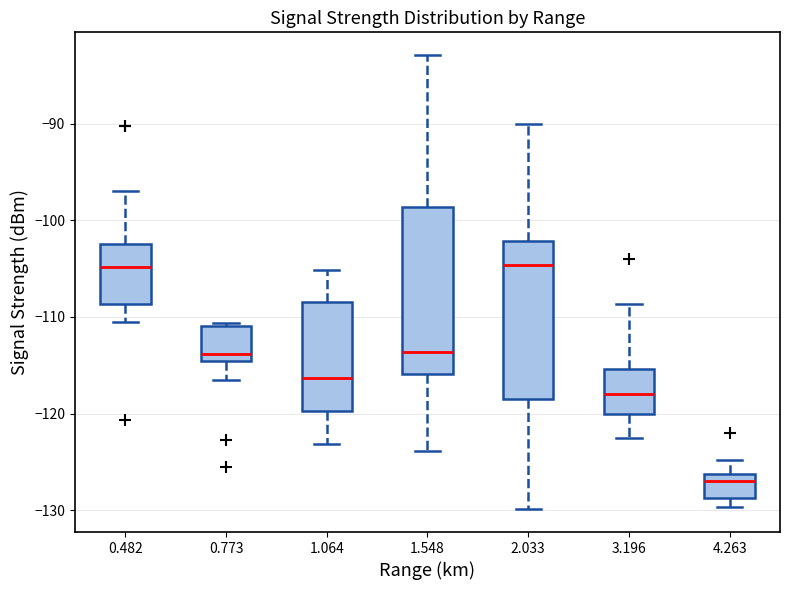

Reading left to right, read every box against the y-axis: the position of its median line, the range the box covers, and the ends of its whiskers. The values are not printed on the chart, so give them approximately, as read against the axis.

0.482: median -105, box -109 to -102, whiskers -110 to -97
0.773: median -114, box -115 to -111, whiskers -116 to -111 (just above the box's upper edge)
1.064: median -116, box -120 to -108, whiskers -123 to -105
1.548: median -114, box -116 to -99, whiskers -124 to -83
2.033: median -105, box -119 to -102, whiskers -130 to -90
3.196: median -118, box -120 to -115, whiskers -122 to -109
4.263: median -127, box -129 to -126, whiskers -130 to -125